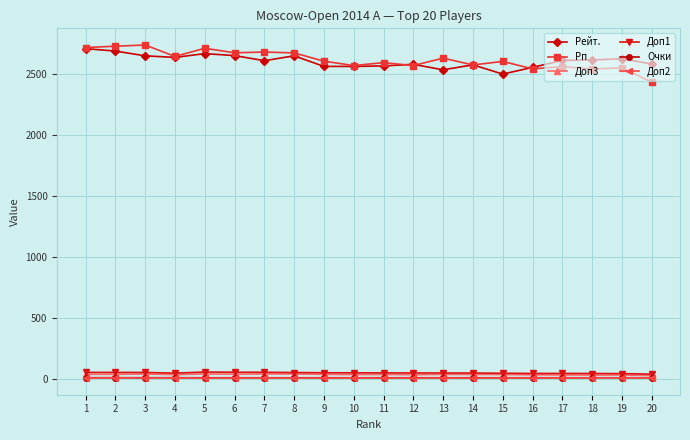

Is the value of Рп at 17 greater than the value of Очки at 9?

Yes